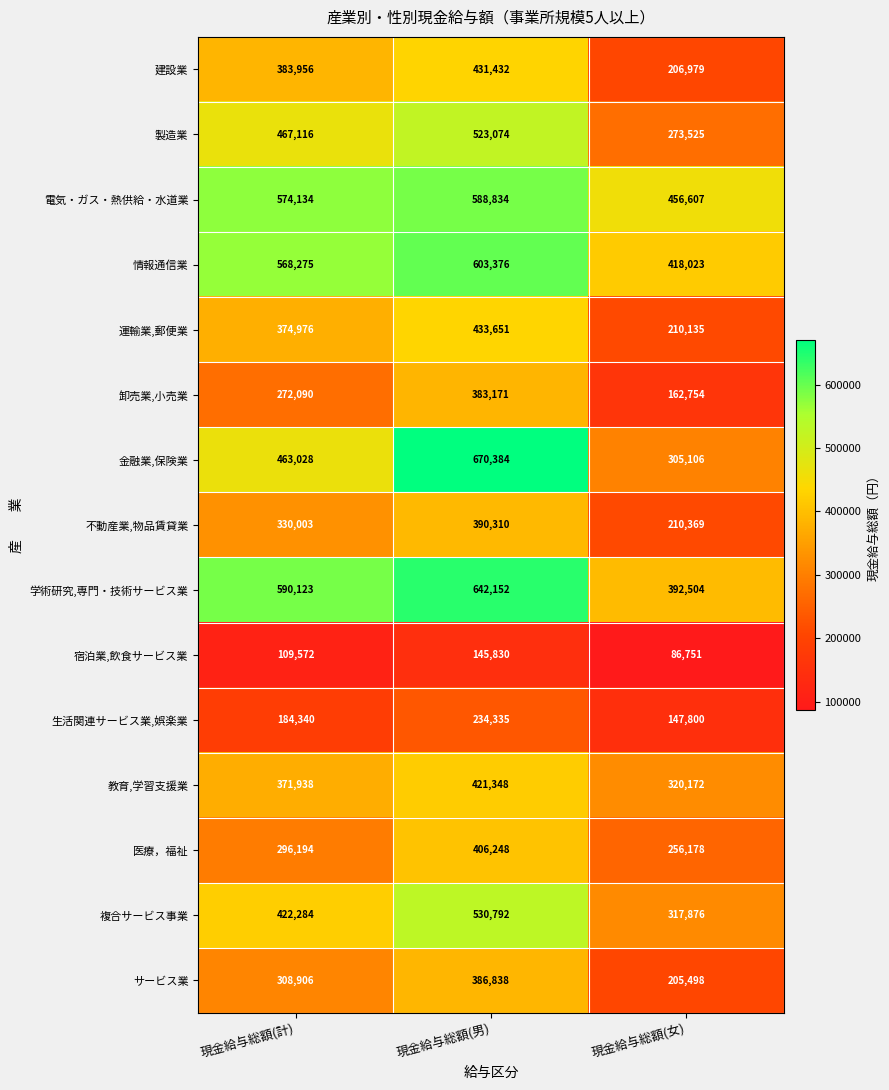

What is the maximum value for 医療，福祉?

406248